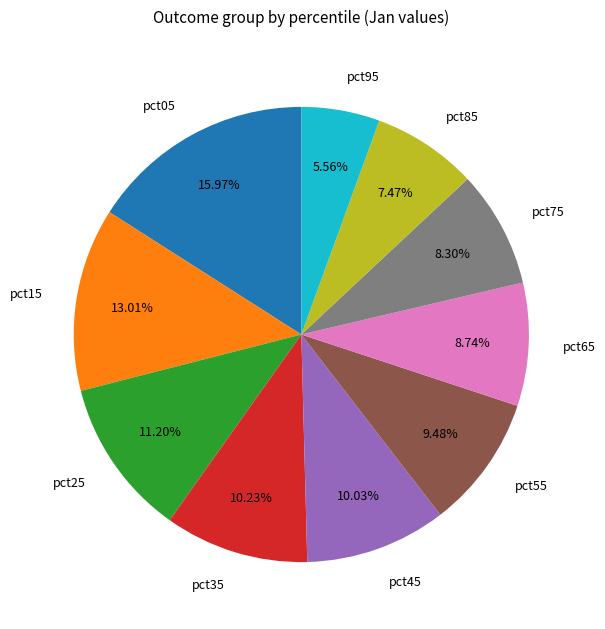

What percentage is NOT represented by pct55?

90.5%